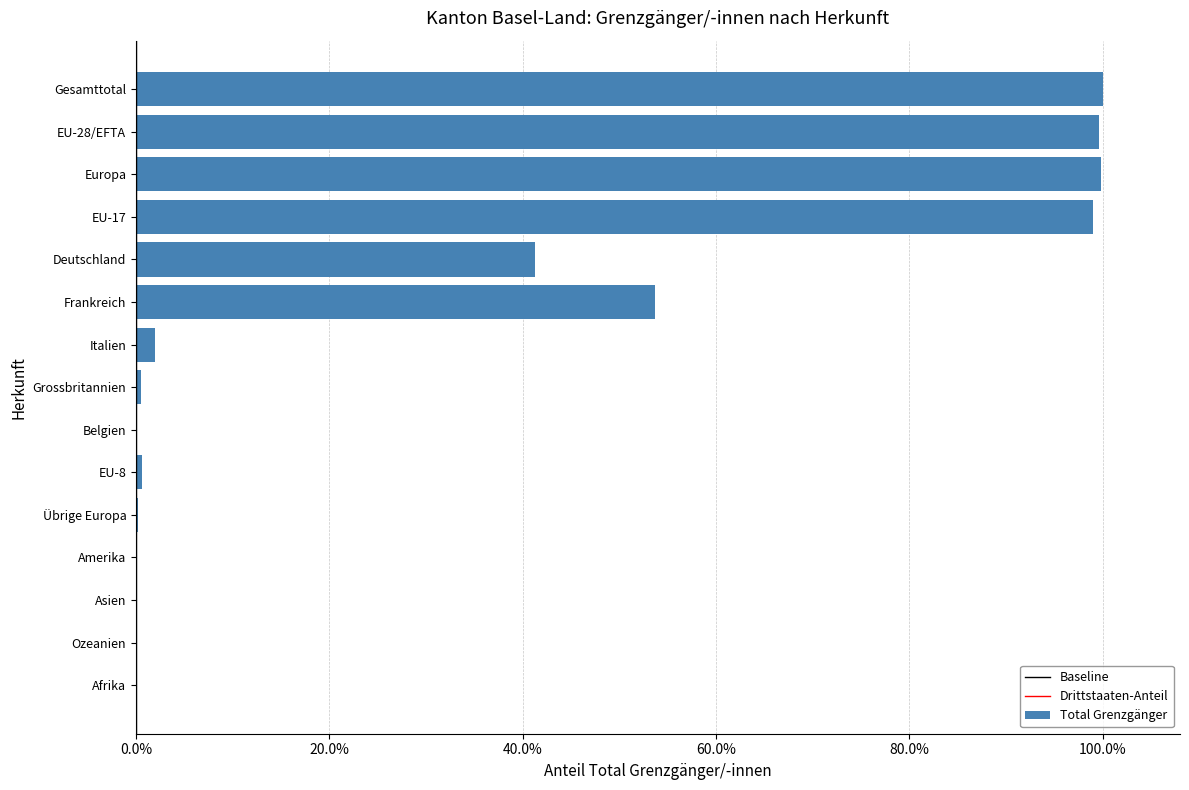

Are the bars horizontal?

Yes